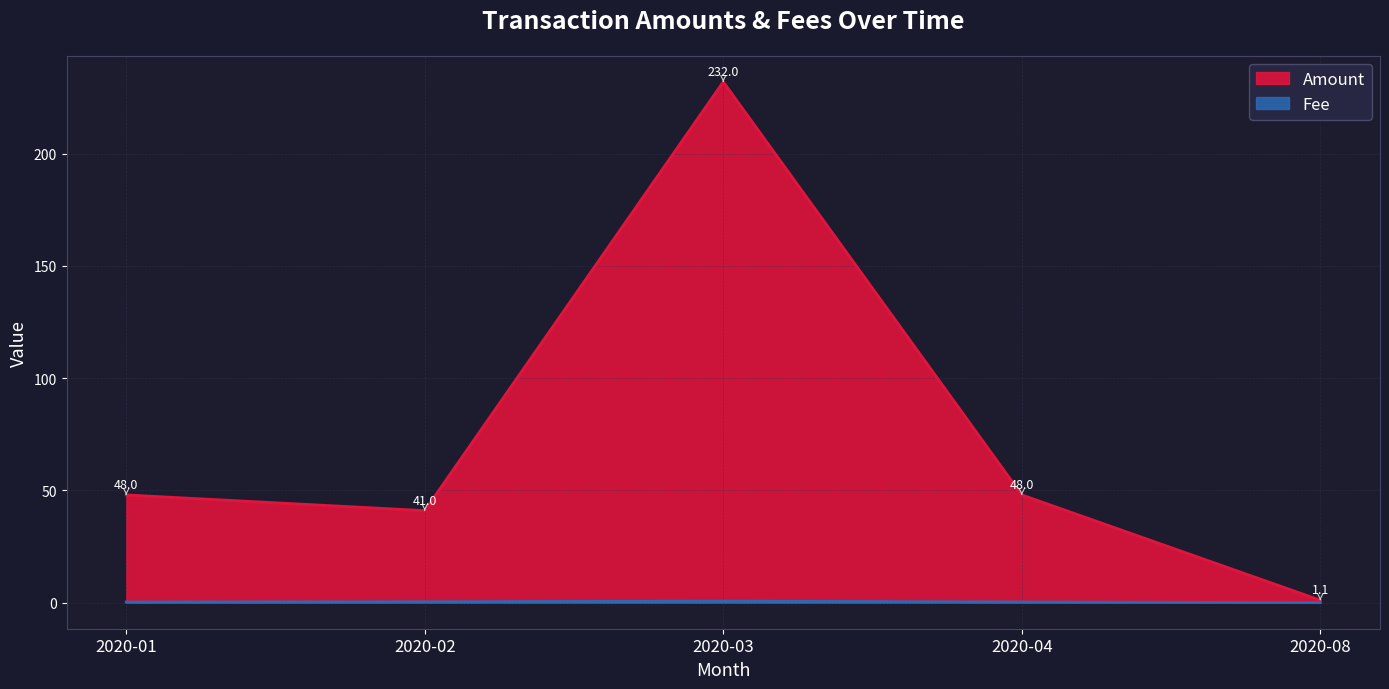

Rank the categories by value from lowest to highest.

2020-08, 2020-02, 2020-01, 2020-04, 2020-03